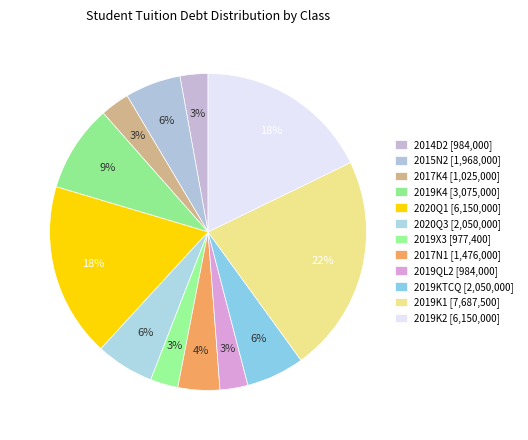

True or false: 2020Q3 accounts for 14% of the total.

False